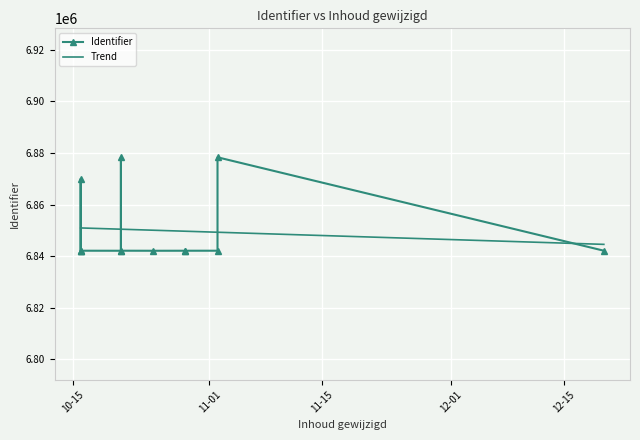

Between 2021-10-21 and 2021-10-16, which is larger?

2021-10-21